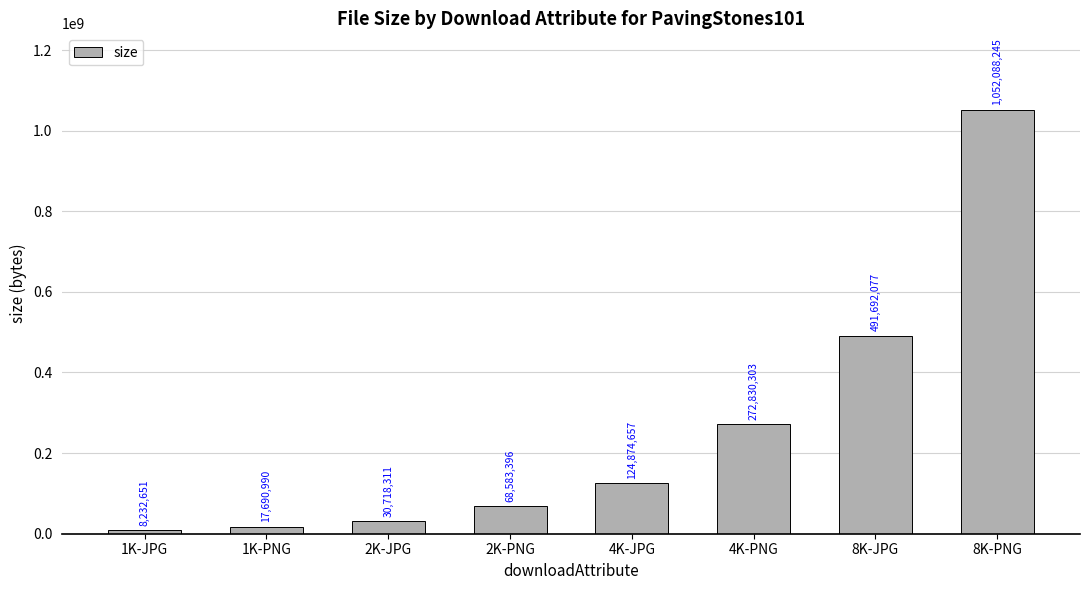

What is the average value?

258338829